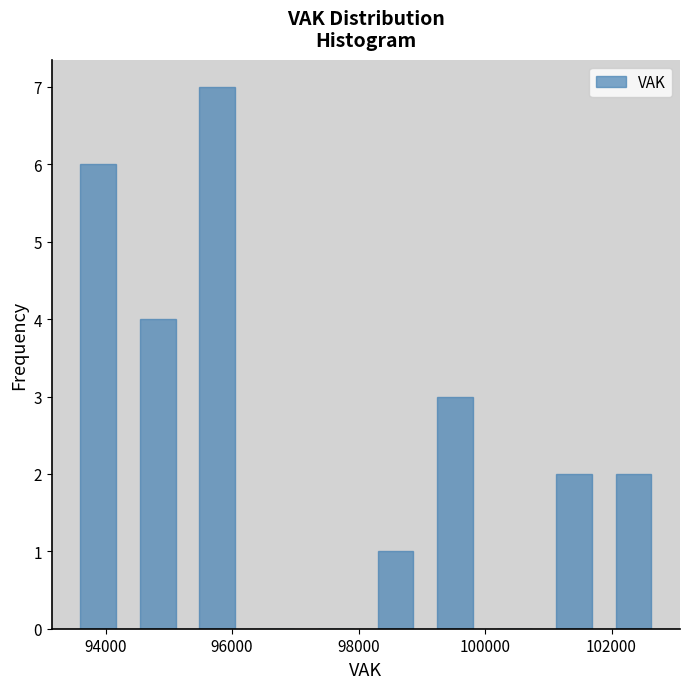

Reading left to right, transcribe this chart: for each bar, give the range it covers on the x-axis and its height. Neither the bar edges nor the heights are printed on the chart, so give them approximately, as read against the axes.

93400 to 94400: 6
94400 to 95200: 4
95200 to 96200: 7
96200 to 97200: 0
97200 to 98200: 0
98200 to 99000: 1
99000 to 100000: 3
100000 to 101000: 0
101000 to 101800: 2
101800 to 102800: 2